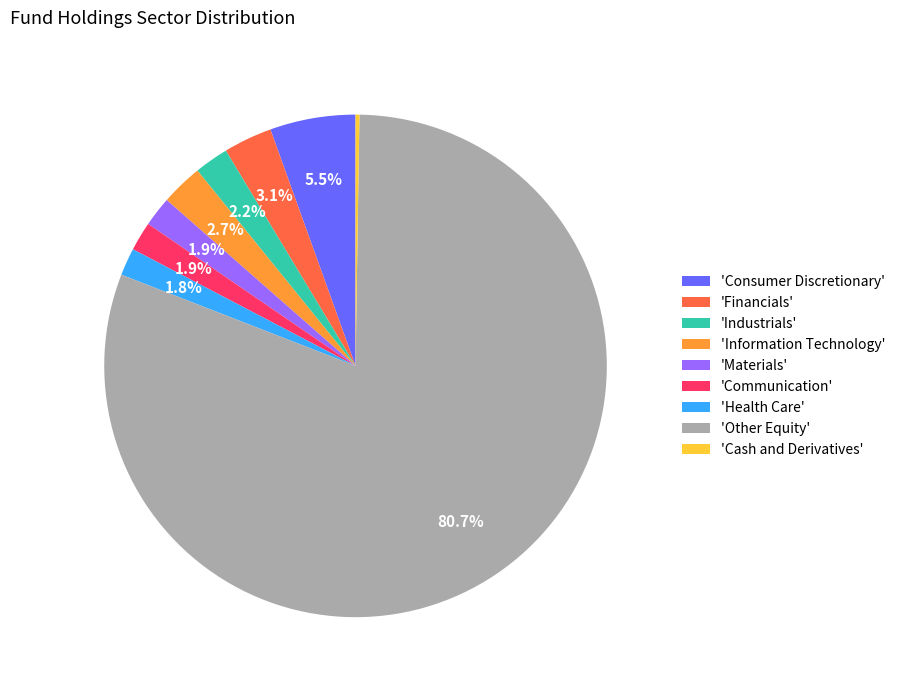

What is the total percentage of 'Consumer Discretionary' and 'Materials'?

7.4%